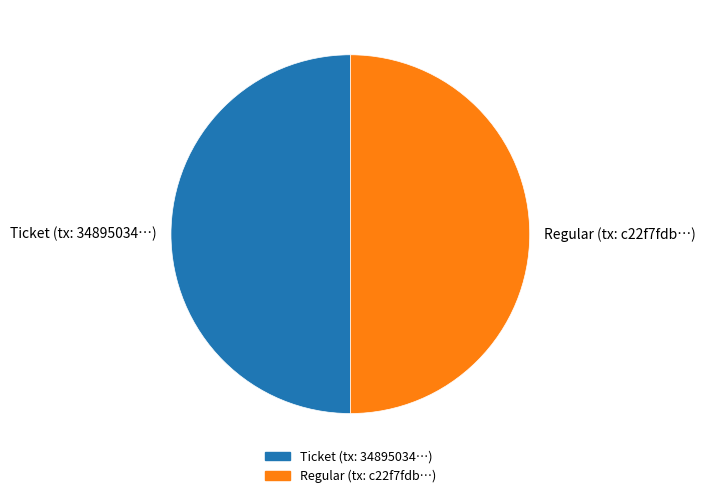

Is it true that Regular (tx: c22f7fdb…) is 40% of the pie?

False